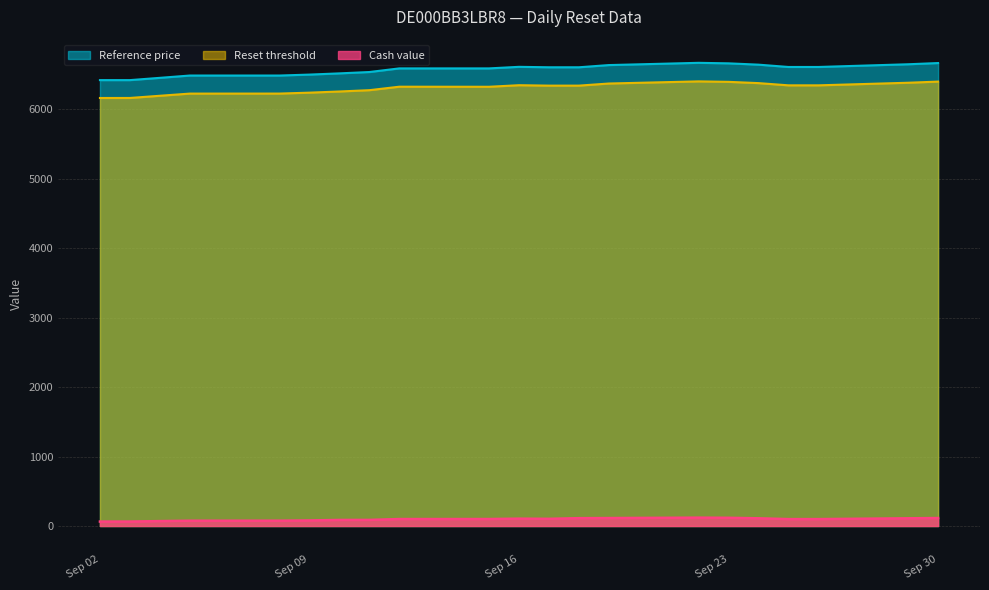

The value of Reference price at Sep 02 is 6415.5. True or false?

True